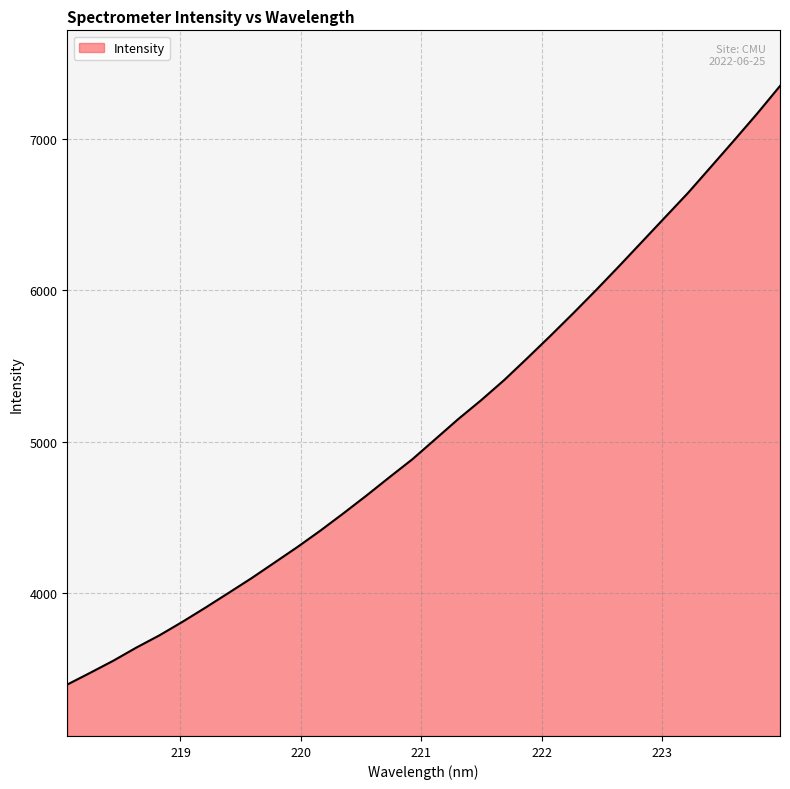

How many lines are shown in the chart?

1